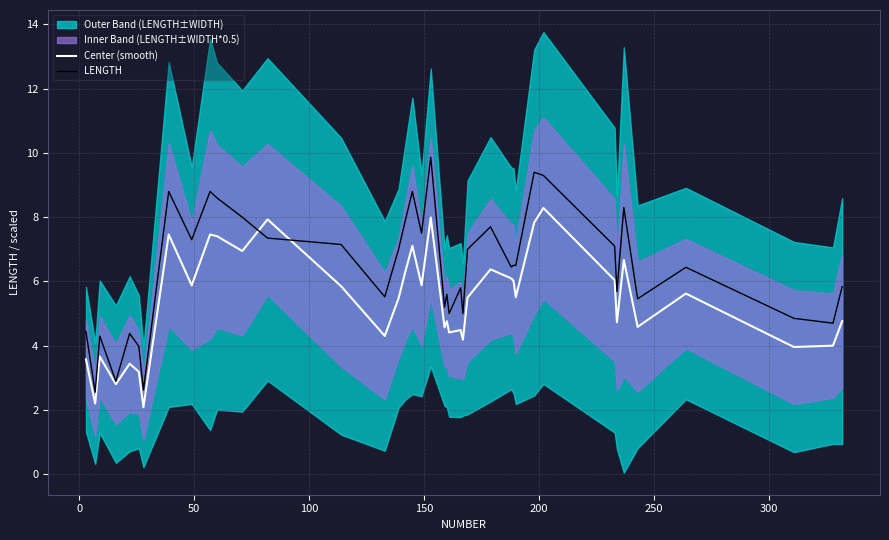

At how many categories does at least one series exceed 7?

16